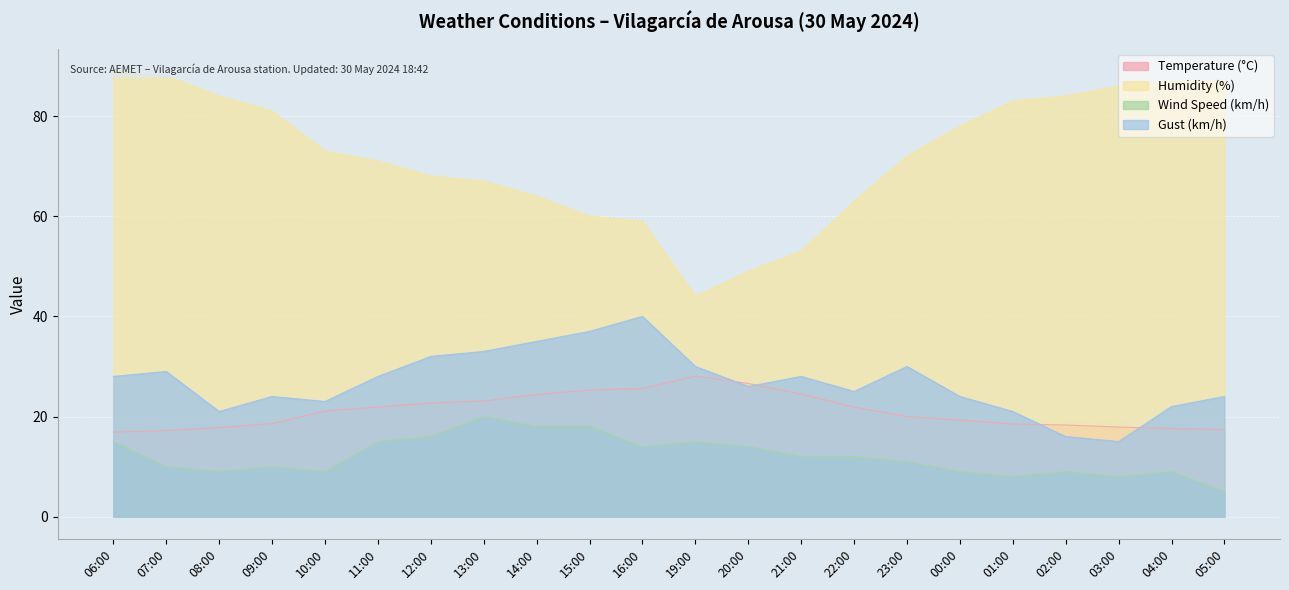

Is the value of Temperature (°C) at 11:00 greater than the value of Gust (km/h) at 19:00?

No